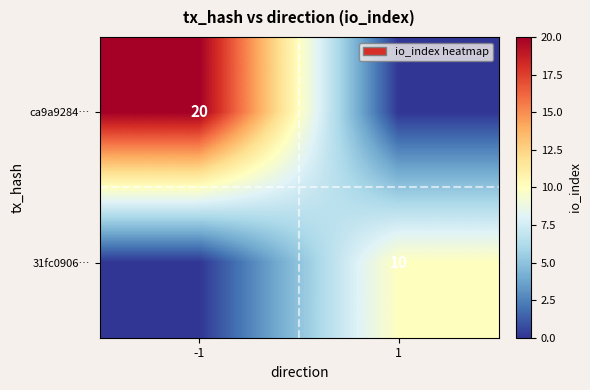

The value of ca9a9284… at -1 is 20. True or false?

True